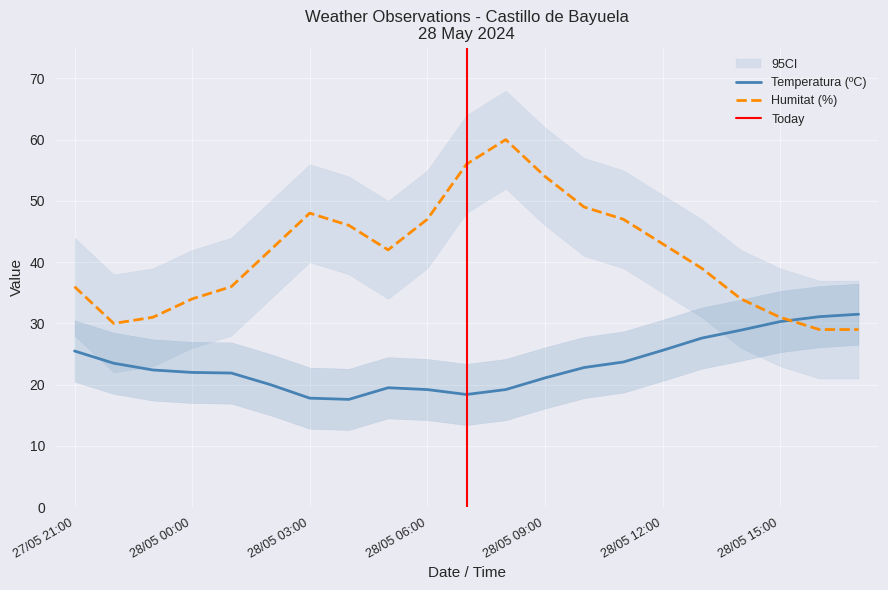

Is the value of Temperatura (ºC) at 28/05 08:00 greater than the value of Humitat (%) at 28/05 03:00?

No